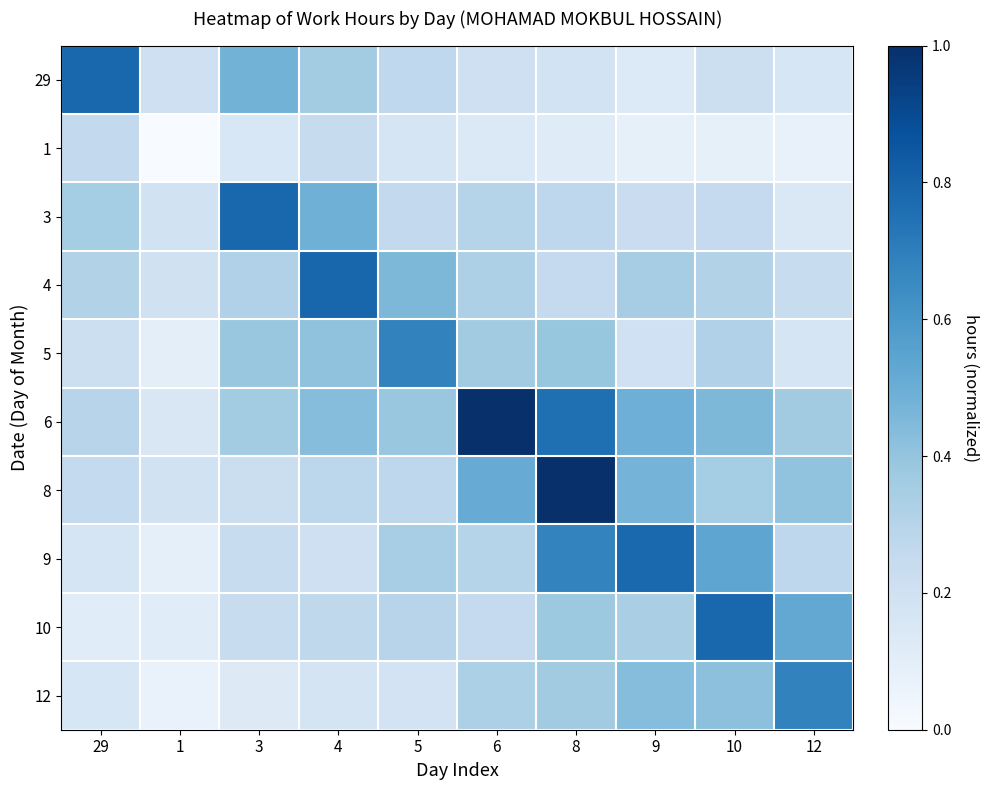

At how many categories does at least one series exceed 0?

10